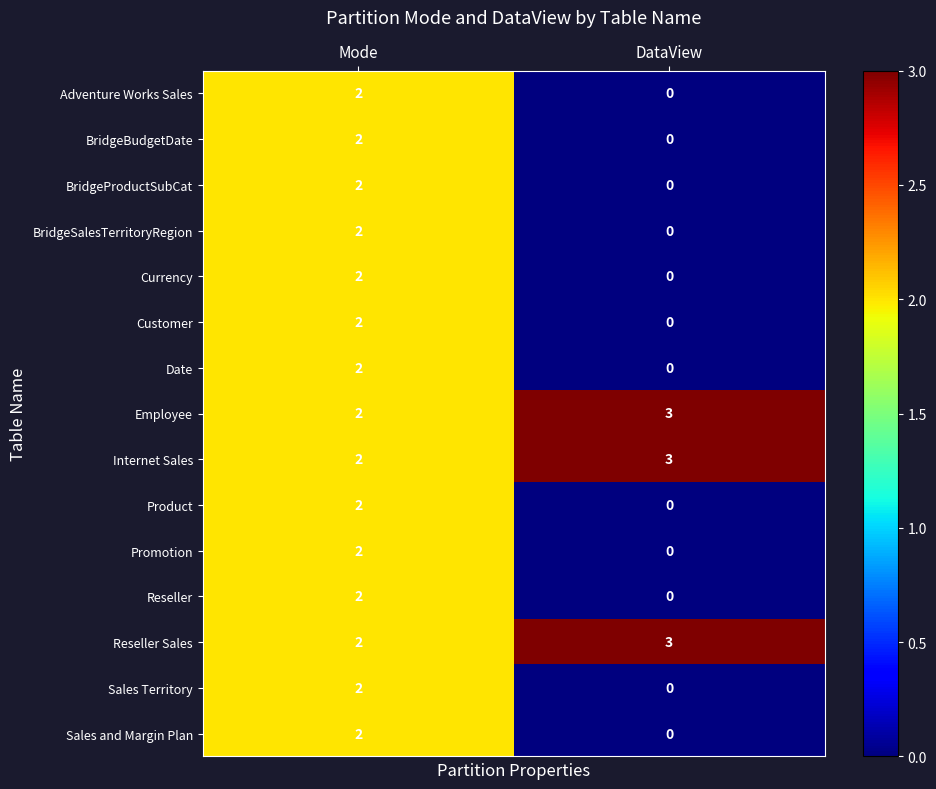

Where is Reseller Sales nearest to the value 2?

Mode